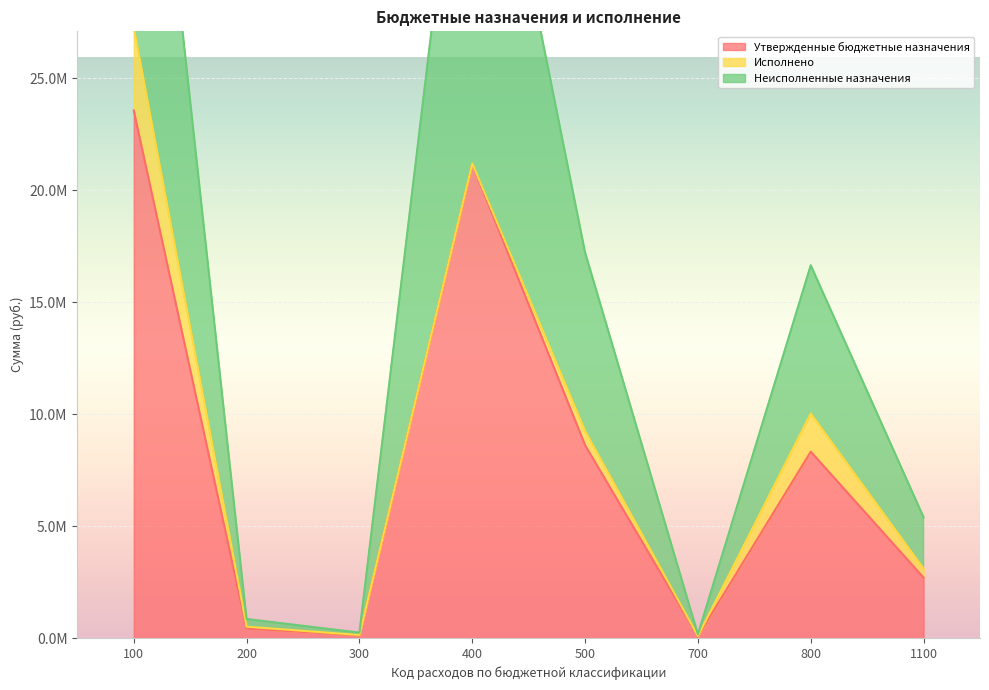

True or false: Утвержденные бюджетные назначения and Неисполненные назначения intersect in this chart.

False